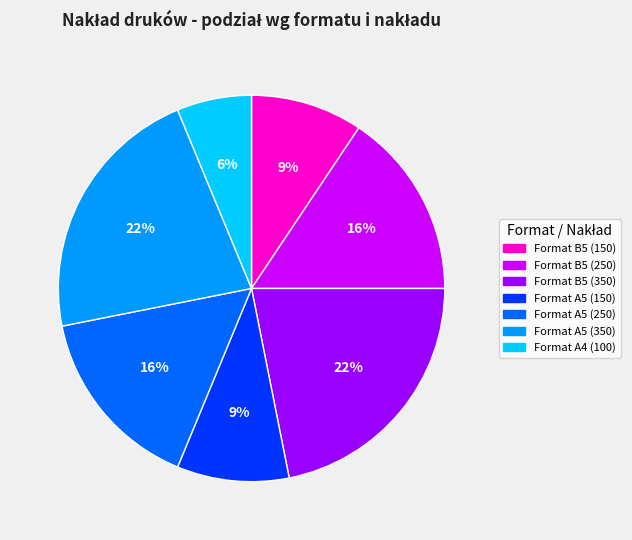

Does Format B5 (250) represent more than half of the total?

No